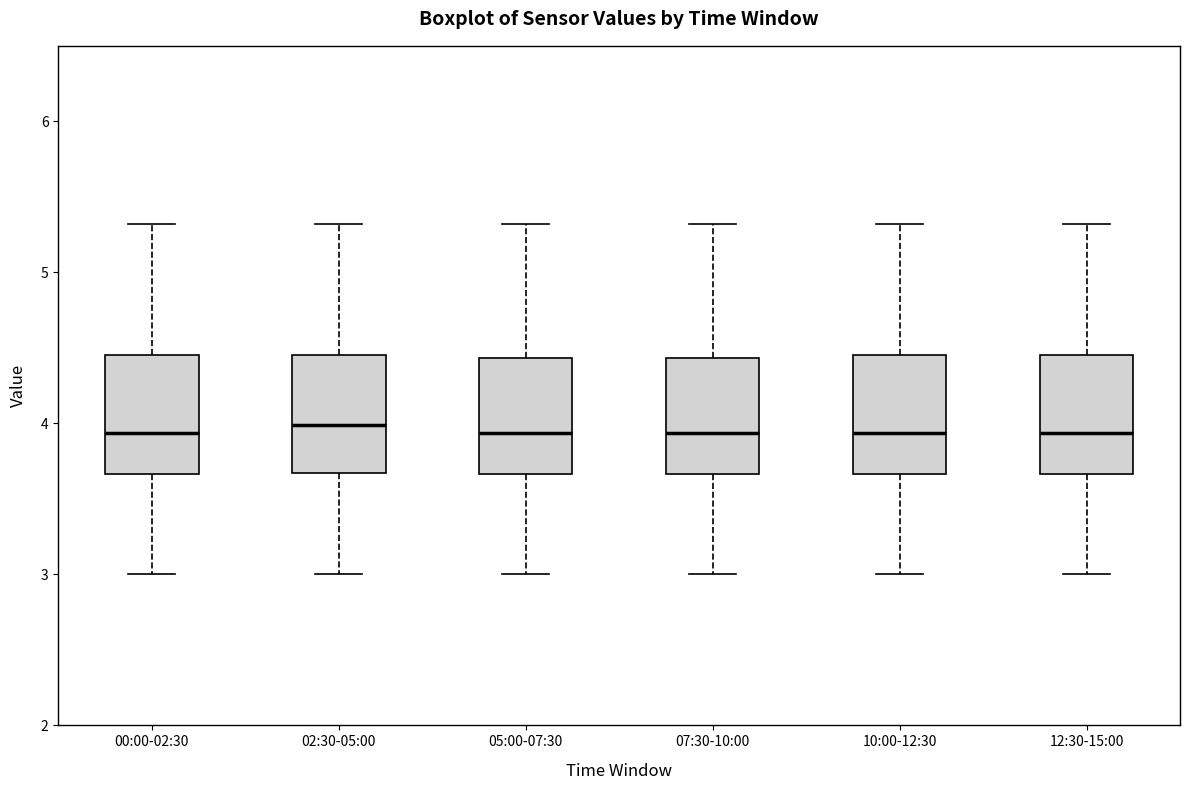

Reading left to right, read every box against the y-axis: the position of its median line, the range the box covers, and the ends of its whiskers. The values are not printed on the chart, so give them approximately, as read against the axis.

00:00-02:30: median 3.9, box 3.7 to 4.5, whiskers 3.0 to 5.3
02:30-05:00: median 4.0, box 3.7 to 4.5, whiskers 3.0 to 5.3
05:00-07:30: median 3.9, box 3.7 to 4.4, whiskers 3.0 to 5.3
07:30-10:00: median 3.9, box 3.7 to 4.4, whiskers 3.0 to 5.3
10:00-12:30: median 3.9, box 3.7 to 4.5, whiskers 3.0 to 5.3
12:30-15:00: median 3.9, box 3.7 to 4.5, whiskers 3.0 to 5.3